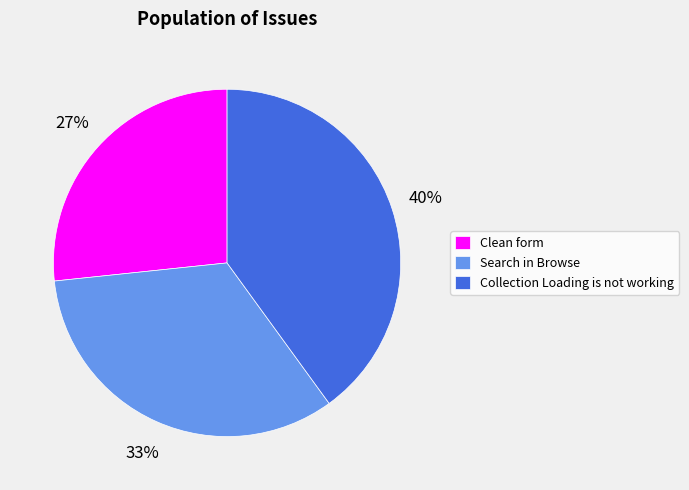

Which category has the smallest portion of the pie?

Clean form